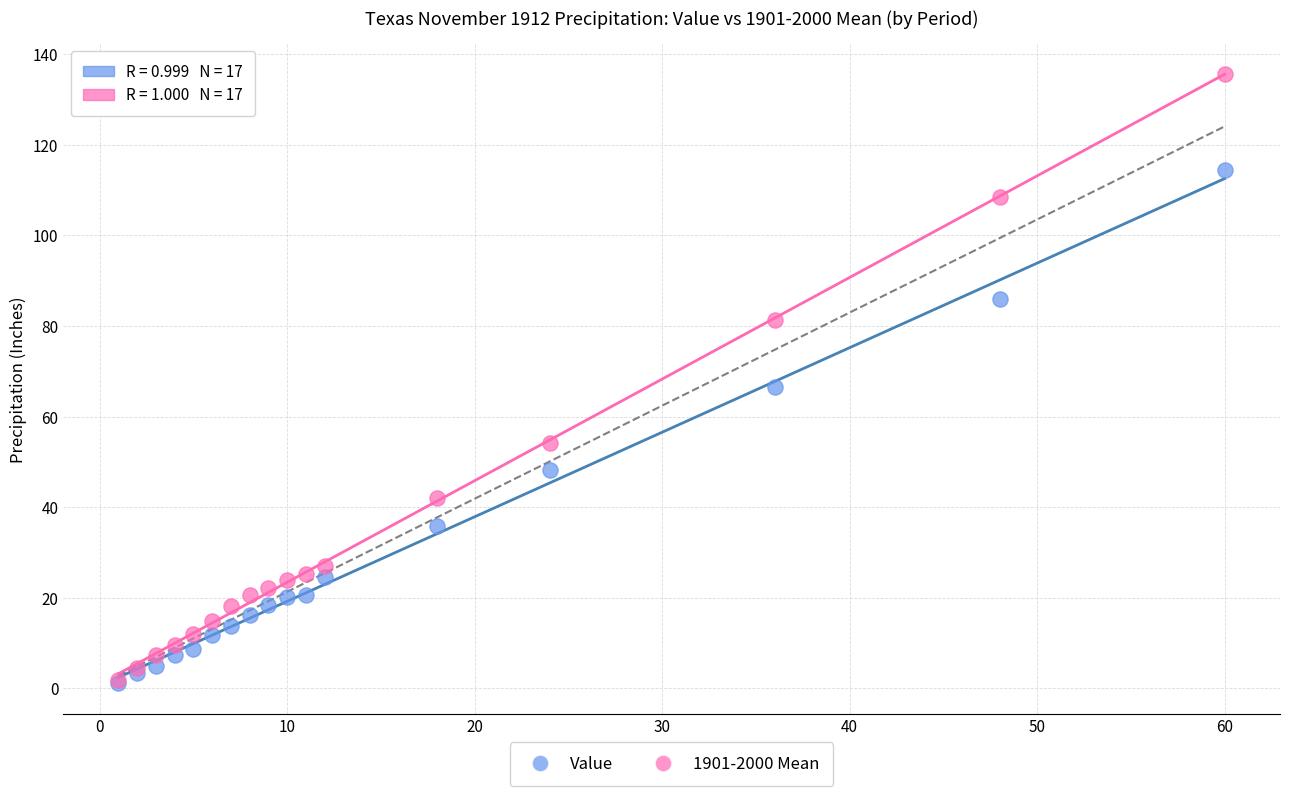

What are all the series names shown in the legend?

Value, 1901-2000 Mean